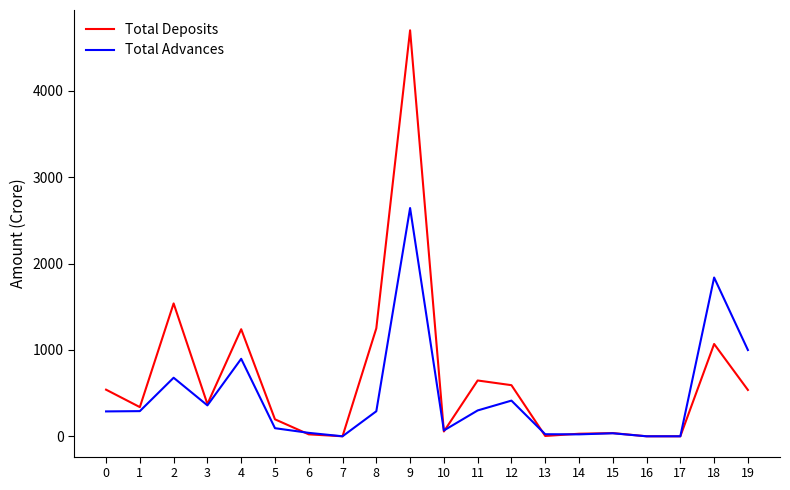

What are all the series names shown in the legend?

Total Deposits, Total Advances